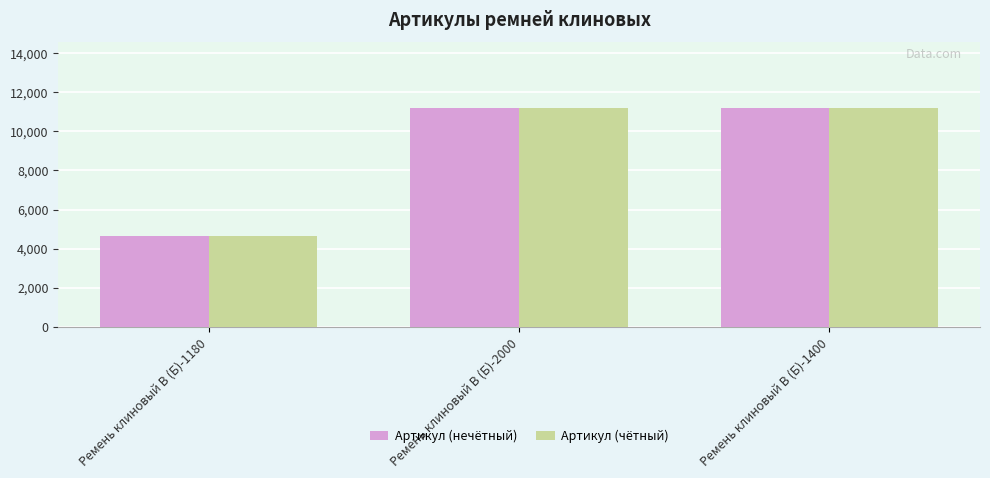

Count the number of data series in this chart.

2